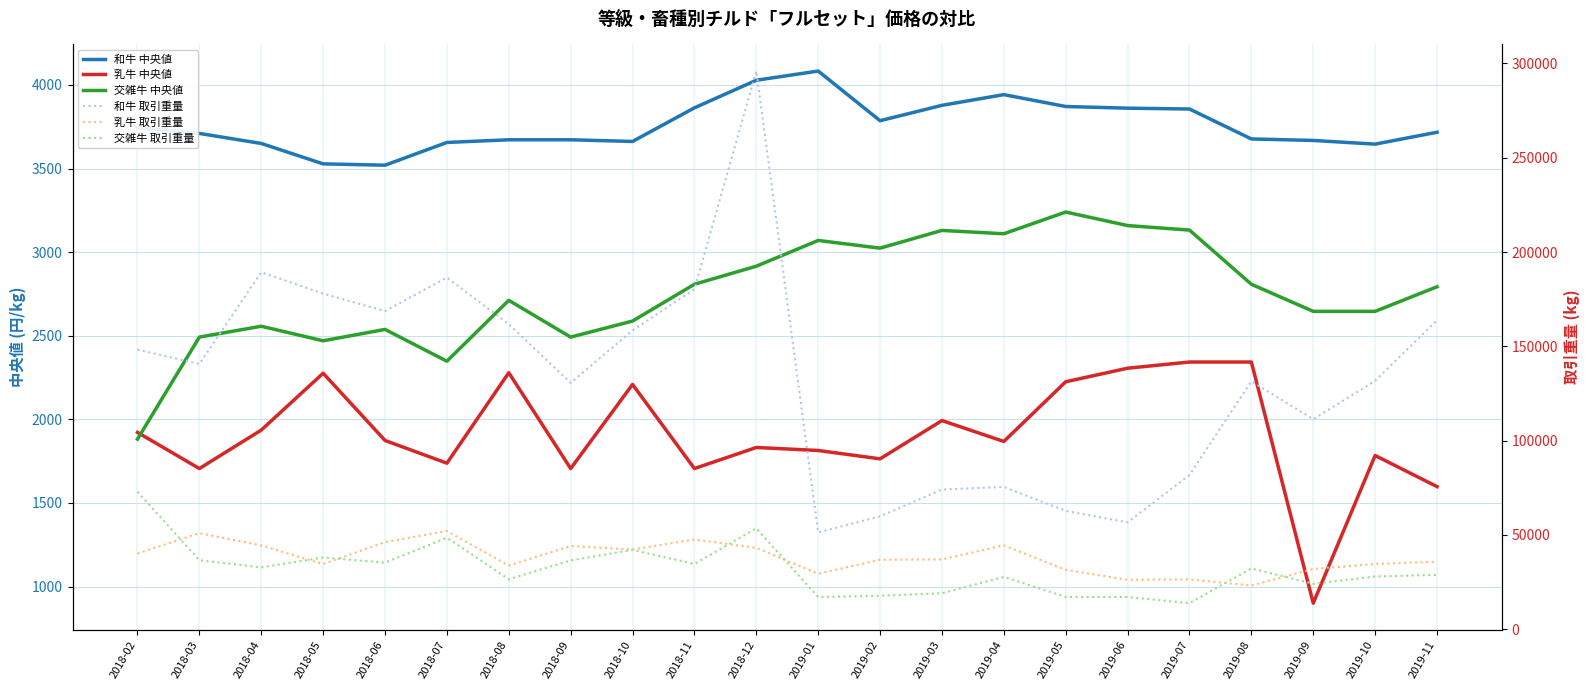

Which label corresponds to the largest value in the chart?

2018-12